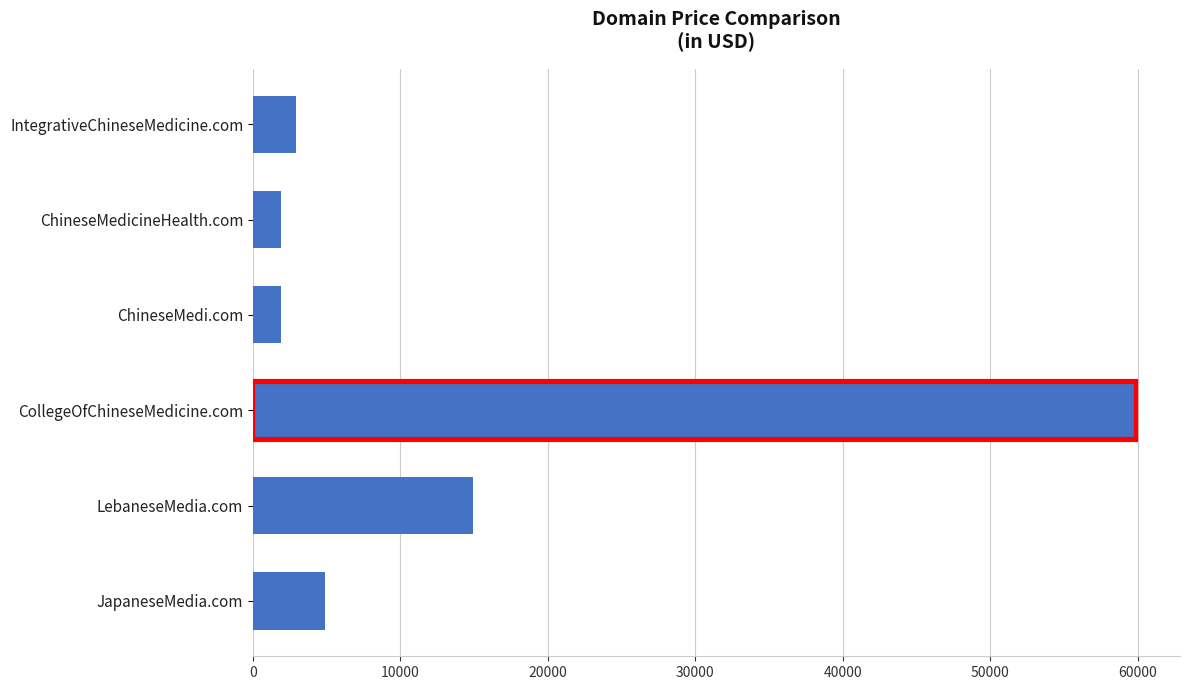

Are the bars horizontal?

Yes